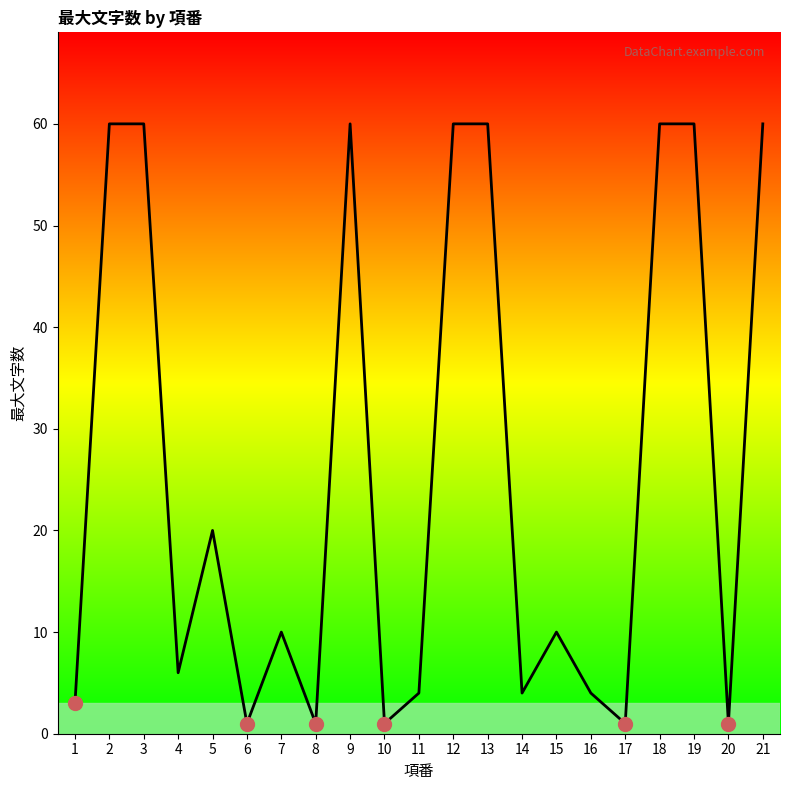

What is the difference between the values at 7 and 9?

50